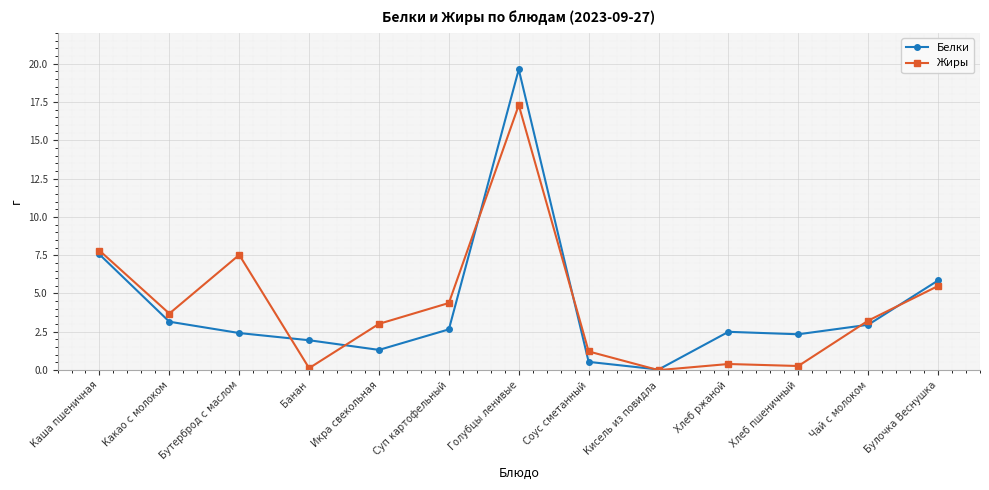

Rank the series by their maximum value, from highest to lowest.

Белки, Жиры